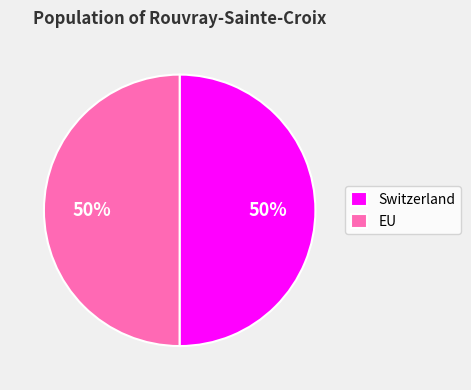

To the nearest percent, what percentage of the pie is Switzerland?

50%